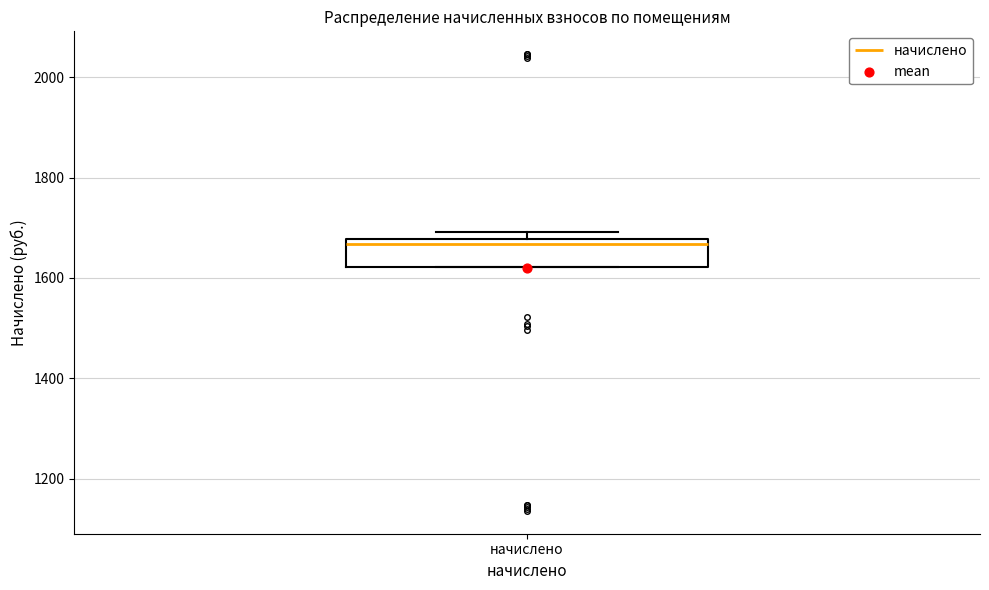

Where is the upper edge of the box for начислено on the y-axis? The values are not printed on the chart, so give them approximately, as read against the axis.

1680